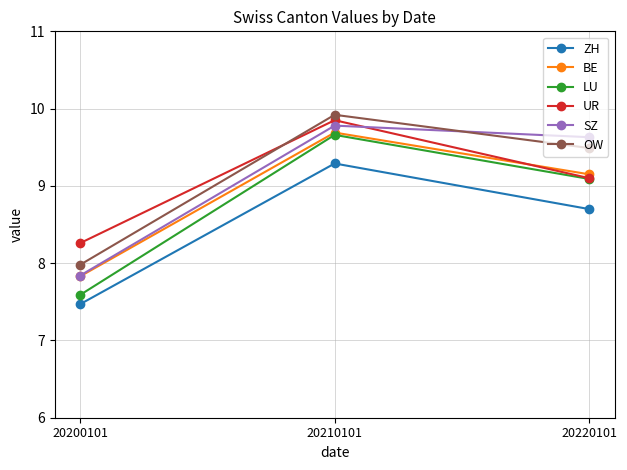

How many data points in LU are less than 9?

1